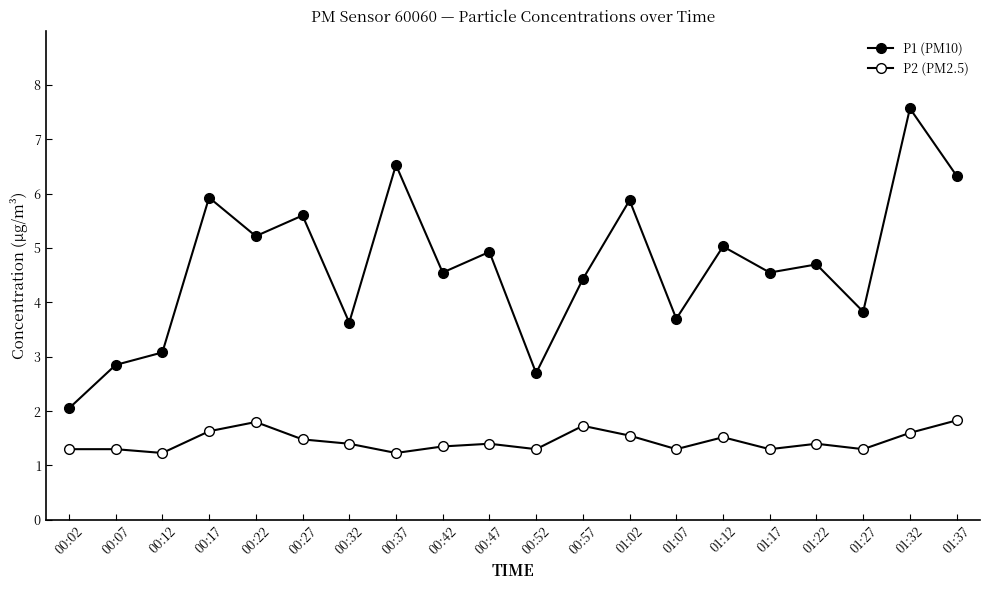

List the series in order of their peak value, highest first.

P1 (PM10), P2 (PM2.5)